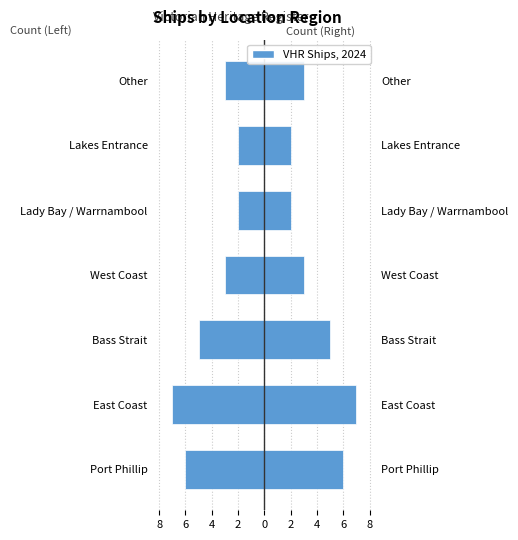

What is the difference between the maximum and minimum values?

5